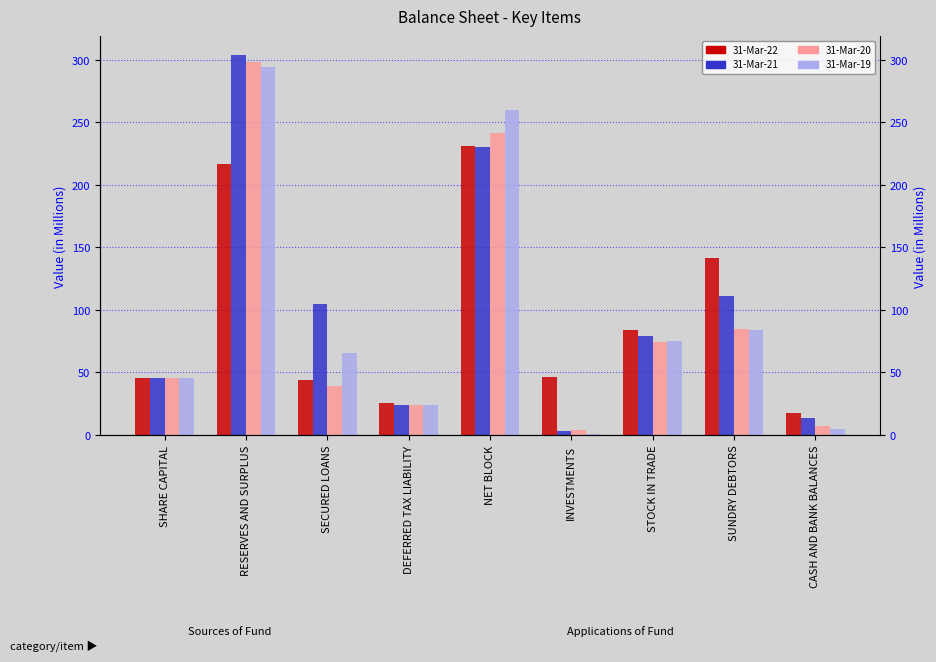

What is the difference between the second highest and second lowest values in the 31-Mar-22 series?

190.8